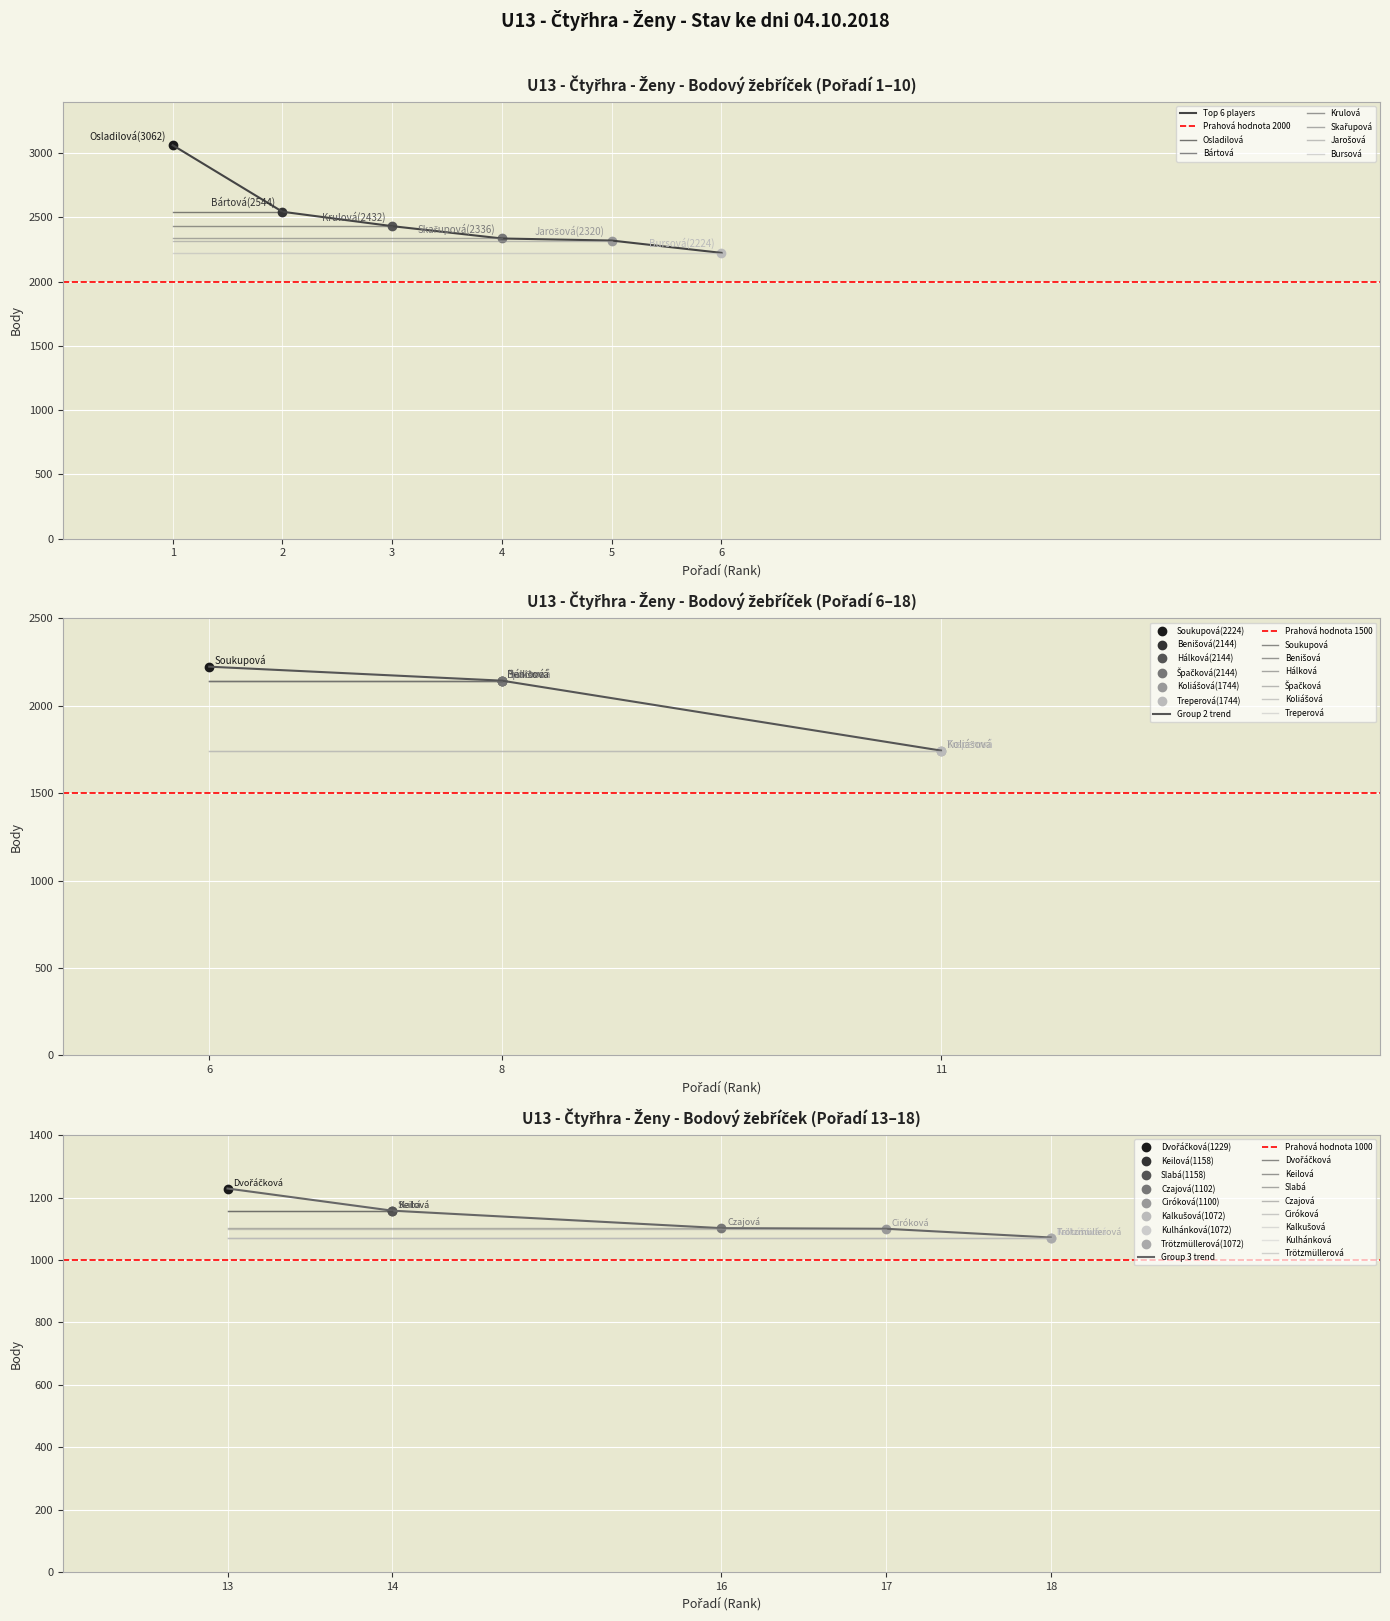

How many values exceed 2144?

7